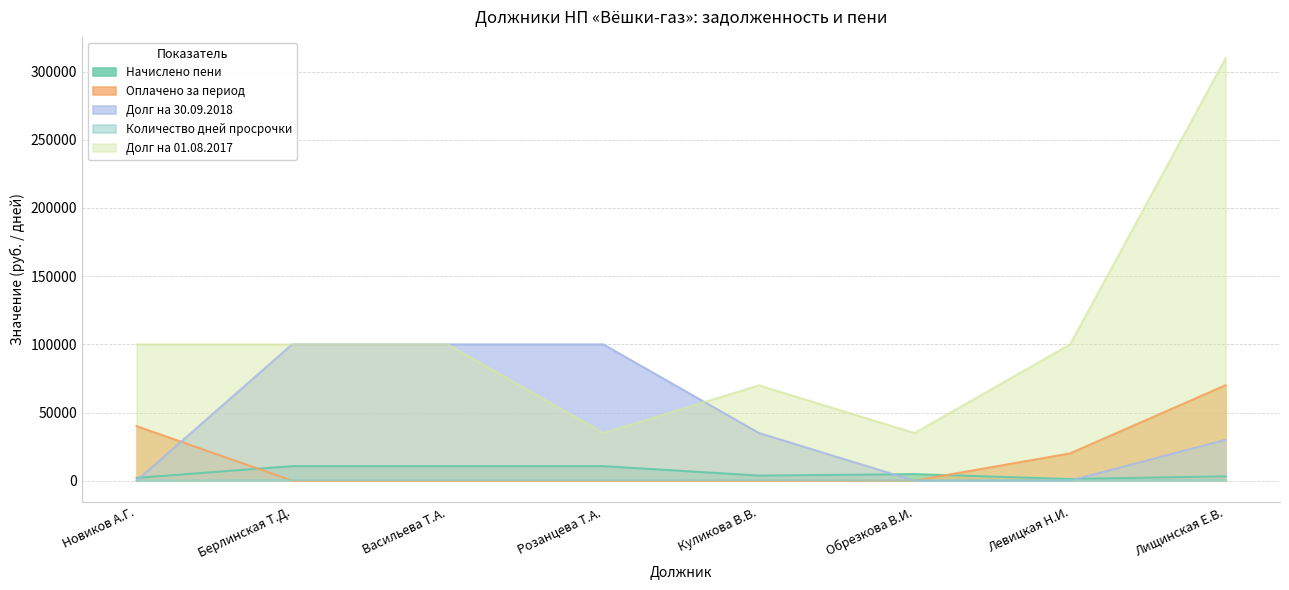

Where do Начислено пени and Оплачено за период first cross each other?

Новиков А.Г. and Берлинская Т.Д.